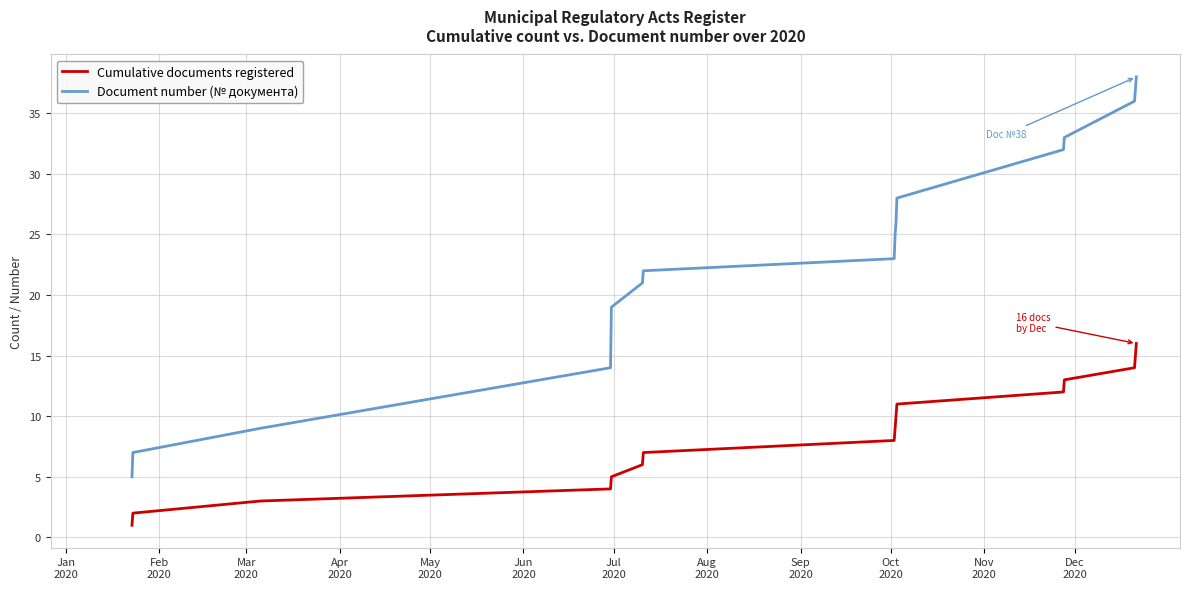

What is the maximum value for Document number (№ документа)?

38